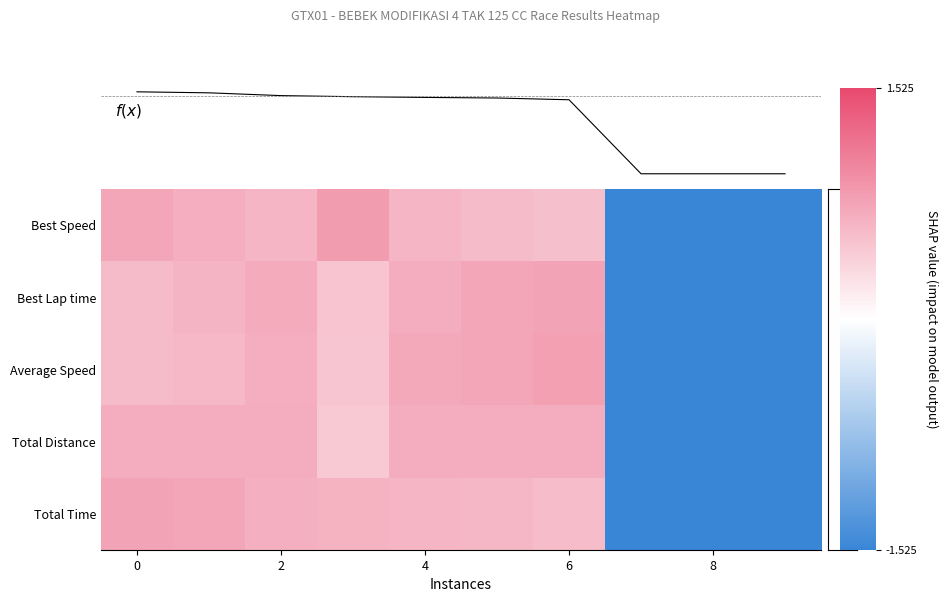

Is it true that f(x) equals 917.6 at 4?

True